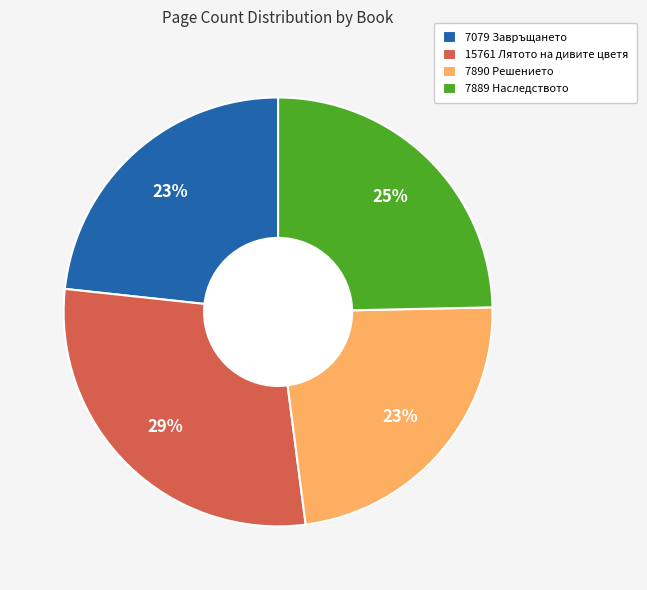

Which slice is the largest?

15761 Лятото на дивите цветя